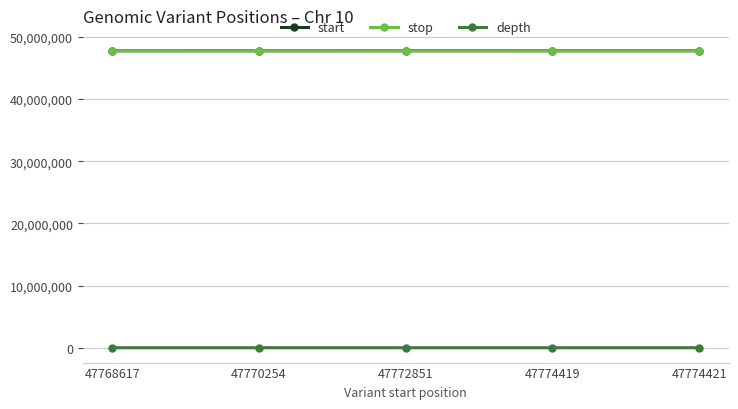

True or false: start and depth intersect in this chart.

False